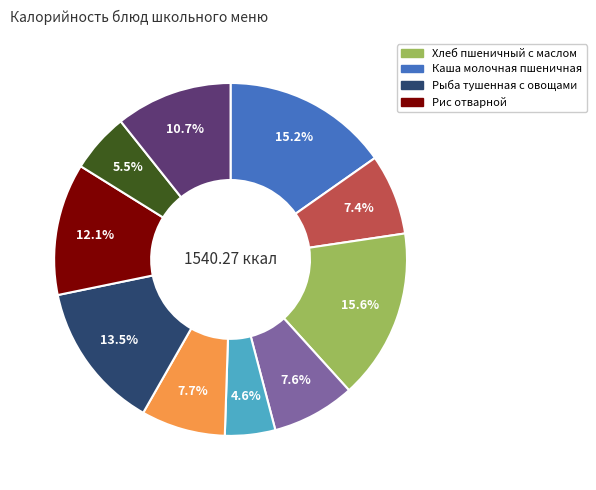

Is there a majority slice in this chart?

No